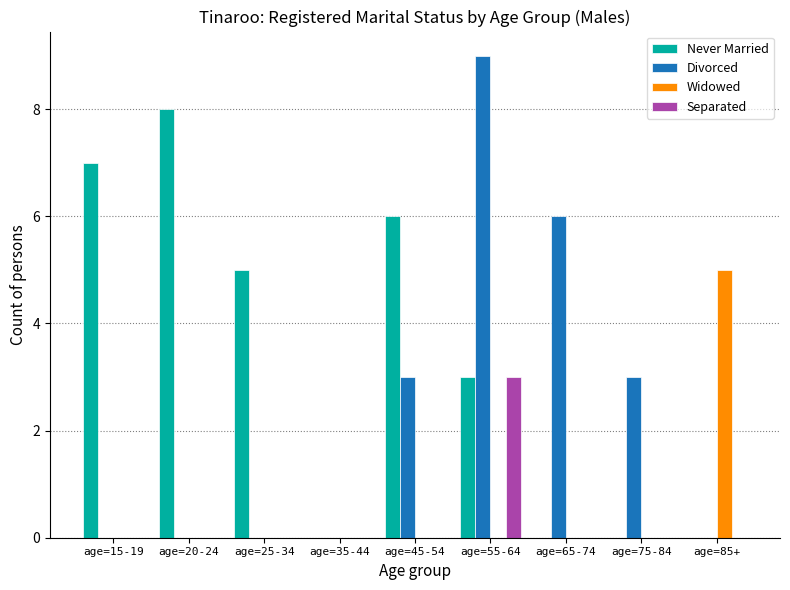

Is the value of Divorced at age=15-19 greater than the value of Never Married at age=55-64?

No